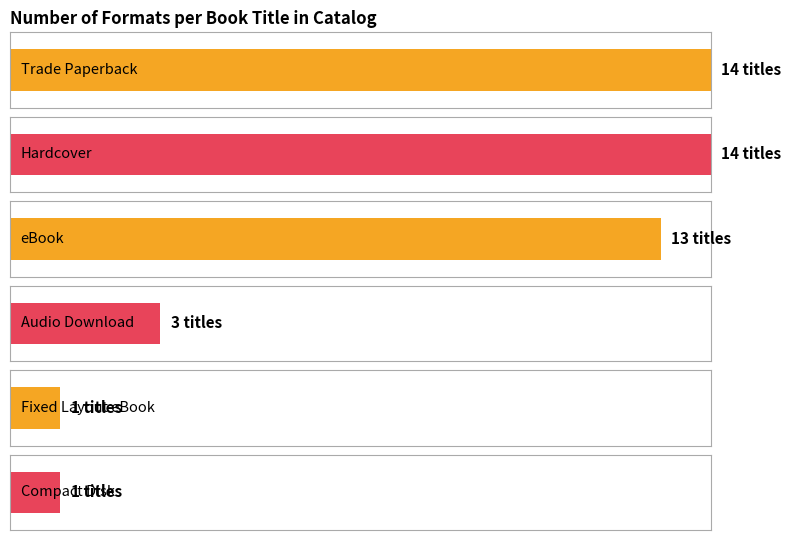

Rank the categories by value from lowest to highest.

Fixed Layout eBook, Compact Disk, Audio Download, eBook, Trade Paperback, Hardcover